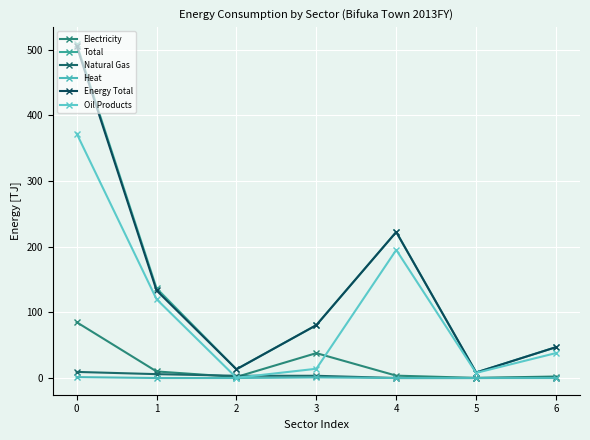

What are all the series names shown in the legend?

Electricity, Total, Natural Gas, Heat, Energy Total, Oil Products